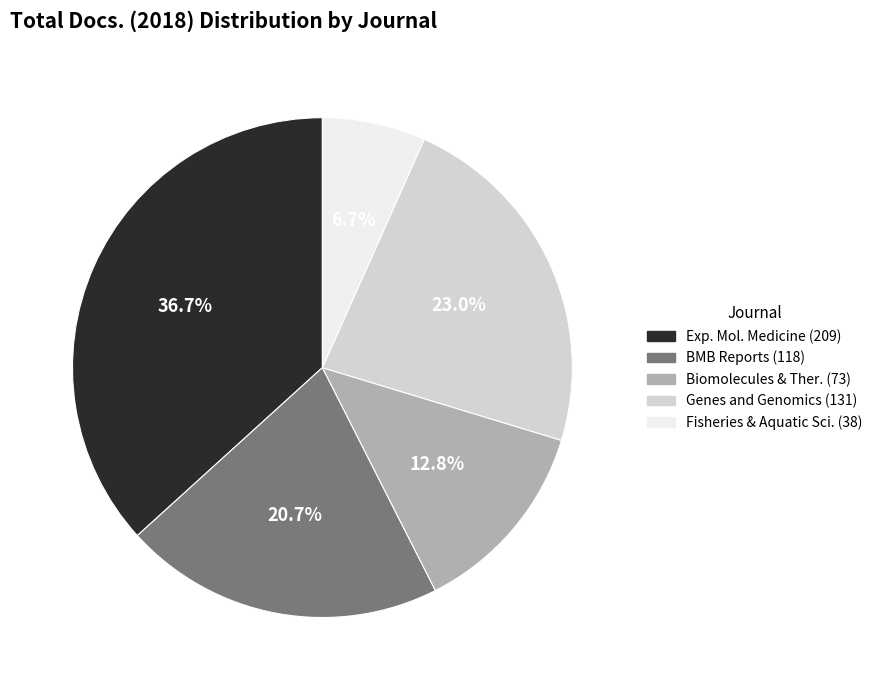

Does any single category account for the majority?

No